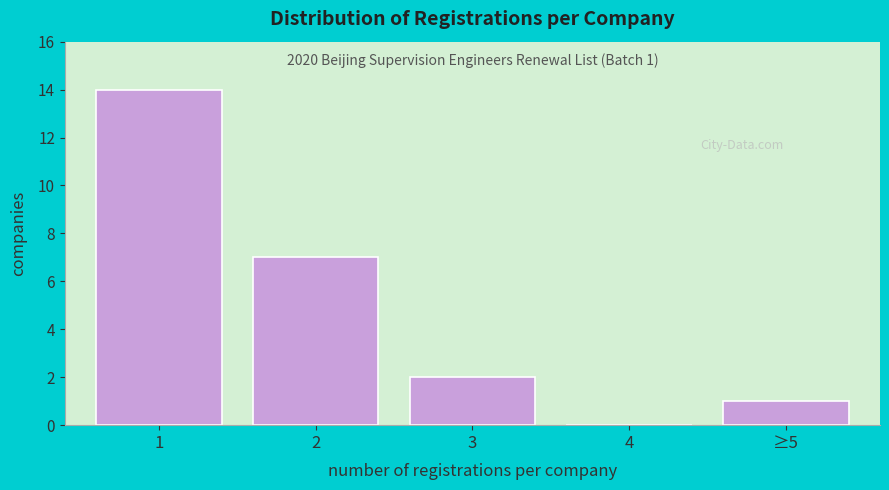

Reading left to right, transcribe all the data shown in this chart.

1=14	2=7	3=2	4=0	≥5=1